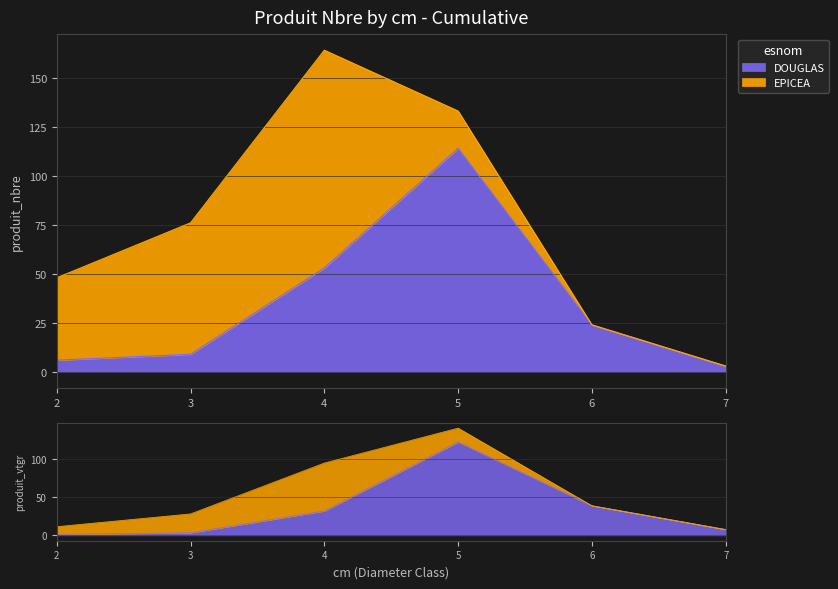

What is the smallest value displayed?

3